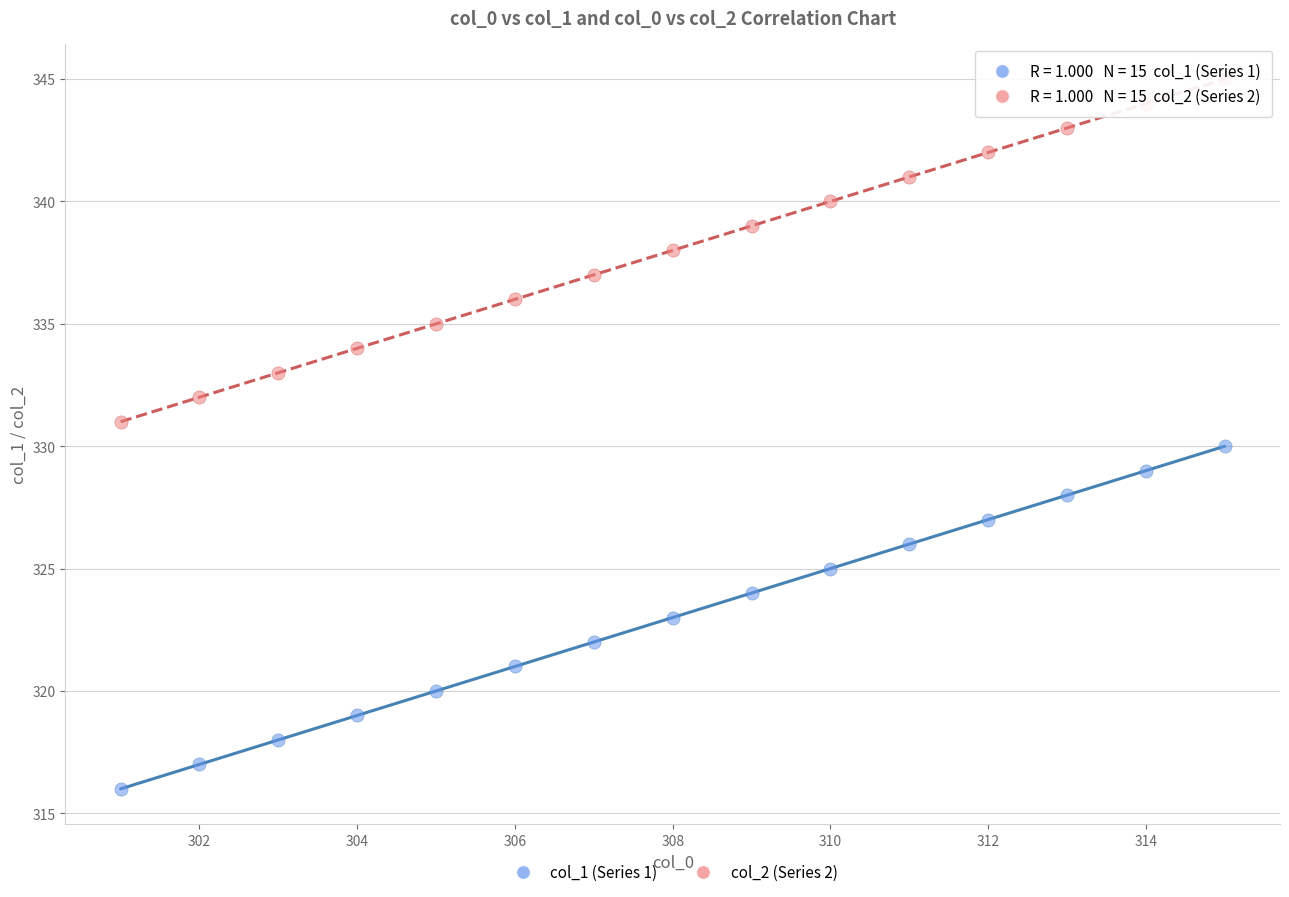

What are all the series names shown in the legend?

col_1 (Series 1), col_2 (Series 2)